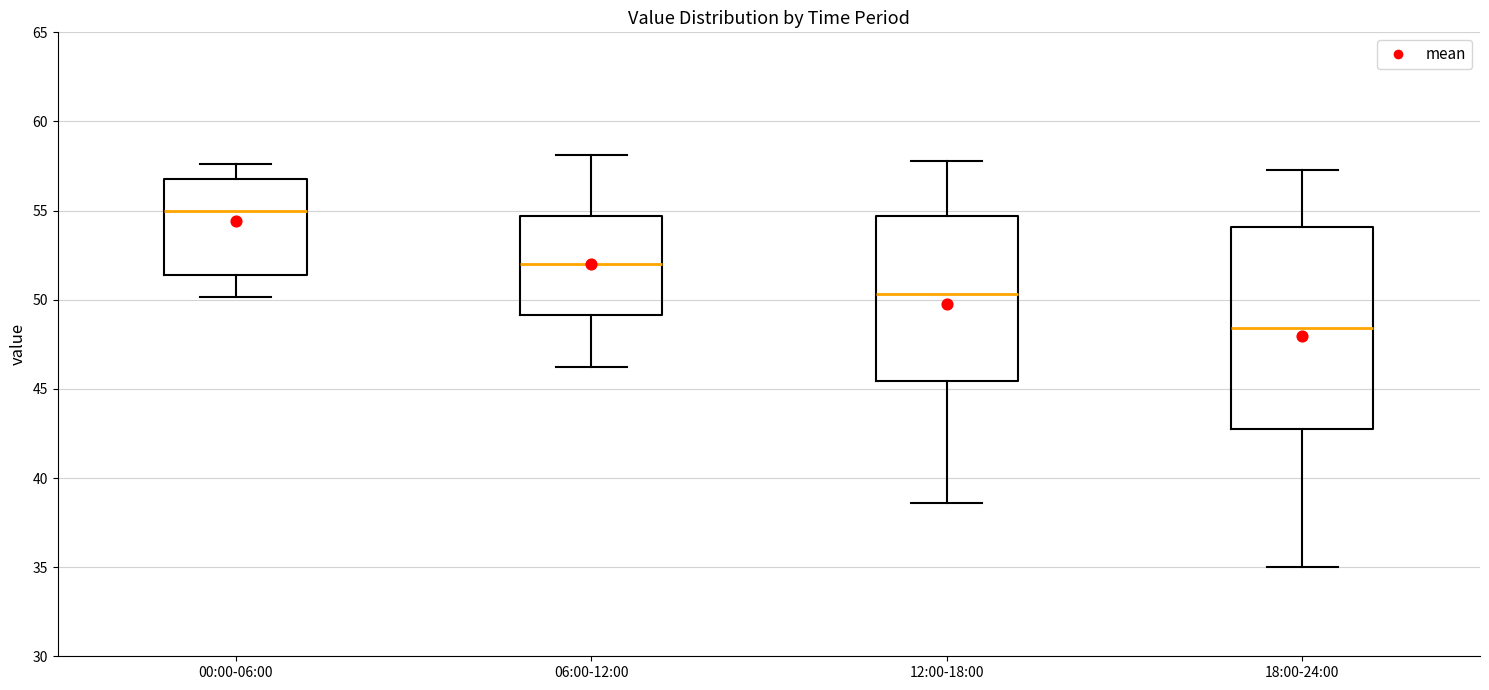

Which box's median line is the lowest?

18:00-24:00